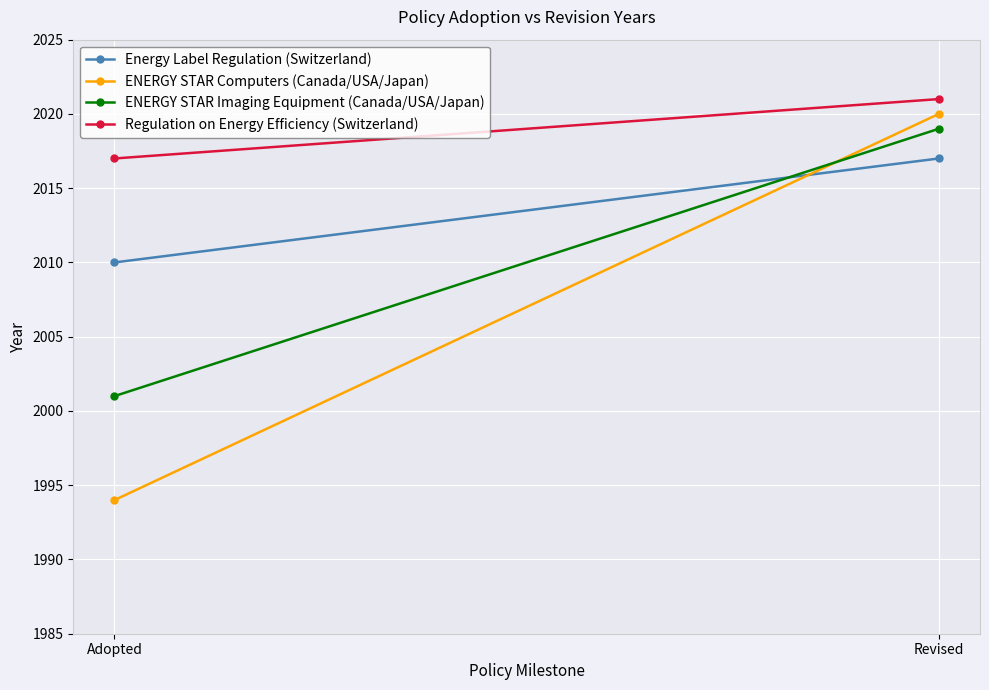

Which has a higher value, Revised or Adopted?

Revised